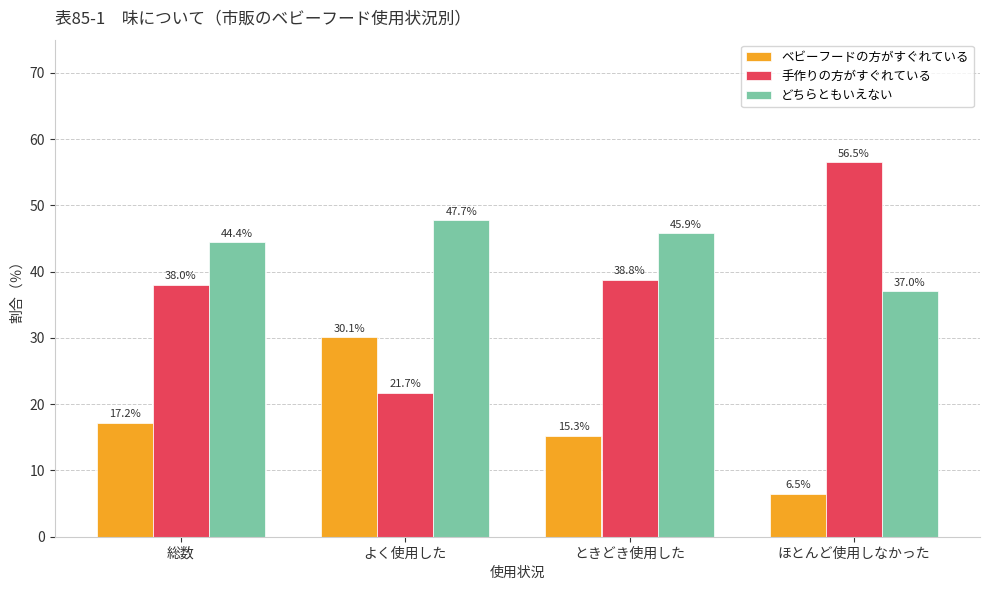

What is the difference between the 手作りの方がすぐれている values at ほとんど使用しなかった and 総数?

18.5